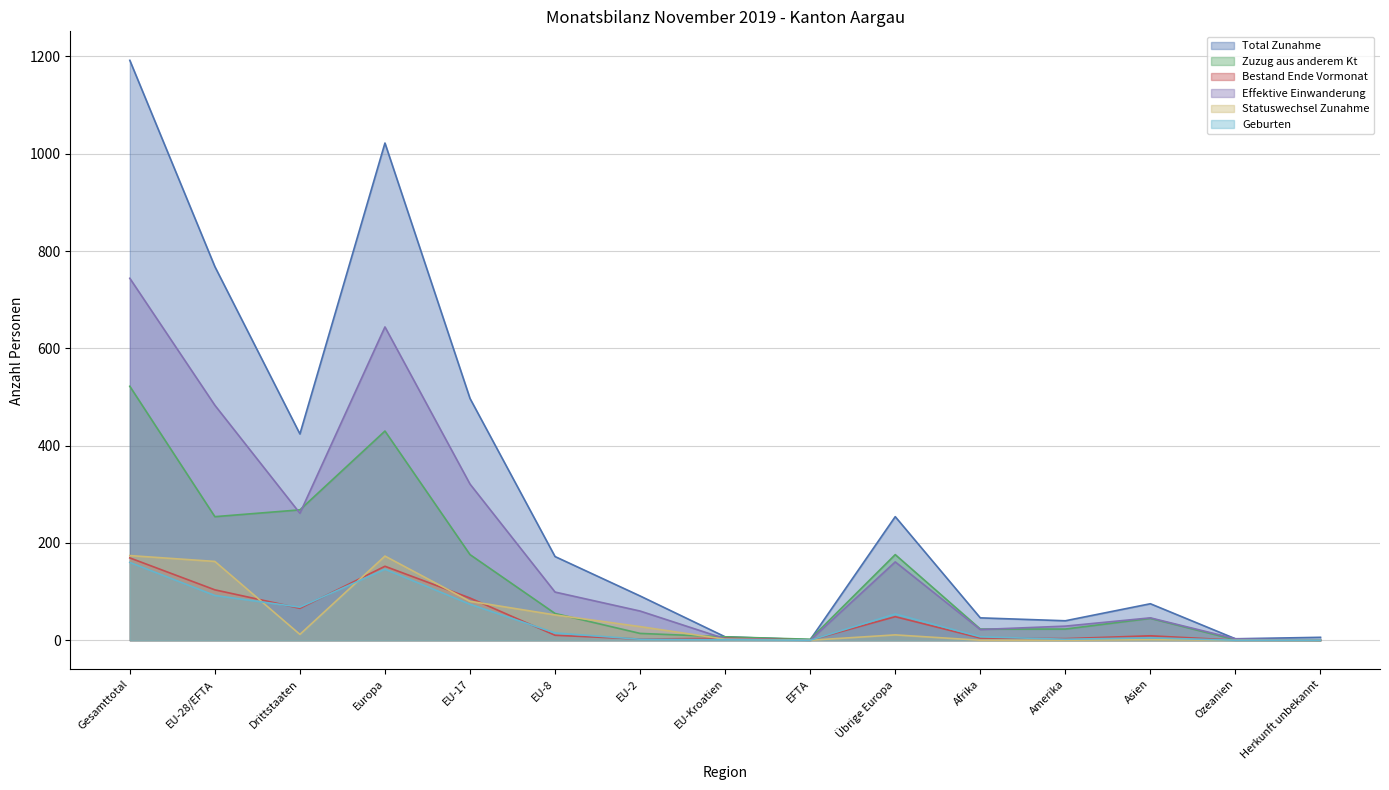

Reading right to left, list all the values displayed in this chart.

Total Zunahme: 6.0	3.0	75.0	40.0	46.0	254.0	1.0	7.0	91.0	172.0	497.0	1022.0	424.0	768.0	1192.0
Zuzug aus anderem Kt: 0.0	1.0	45.0	23.0	23.0	176.0	2.0	7.0	14.0	55.0	176.0	430.0	268.0	254.0	522.0
Bestand Ende Vormonat: 0.1	0.2	9.1	3.3	4.6	48.4	0.2	4.1	2.4	10.2	86.7	152.0	65.6	103.6	169.2
Effektive Einwanderung: 0.0	3.0	46.0	29.0	22.0	161.0	0.0	3.0	60.0	99.0	321.0	644.0	261.0	483.0	744.0
Statuswechsel Zunahme: 0.0	0.0	1.0	0.0	0.0	11.0	0.0	2.0	28.0	52.0	80.0	173.0	12.0	162.0	174.0
Geburten: 0.0	0.0	5.0	2.0	7.0	54.0	0.0	1.0	2.0	15.0	74.0	146.0	68.0	92.0	160.0